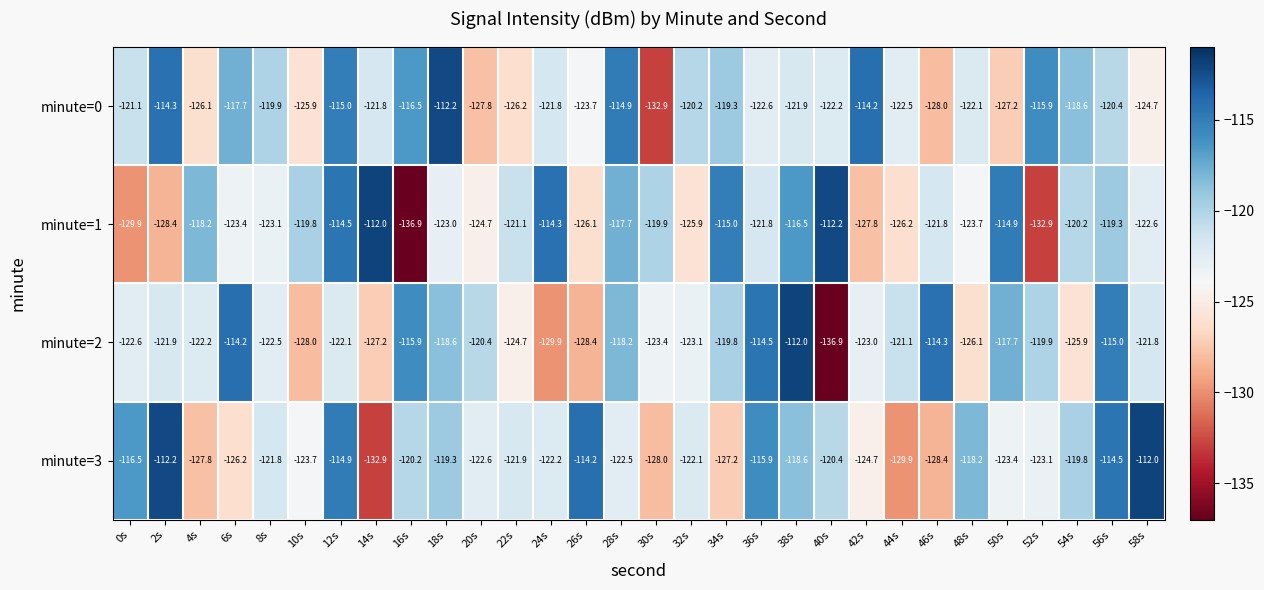

Which category has the lowest value in the minute=2 series?

40s